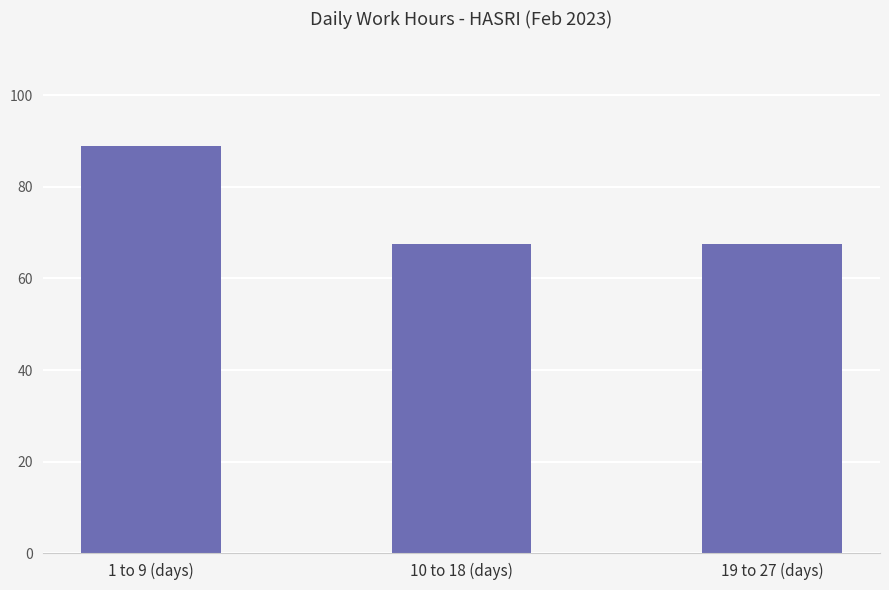

What position from the left is 1 to 9 (days)?

1